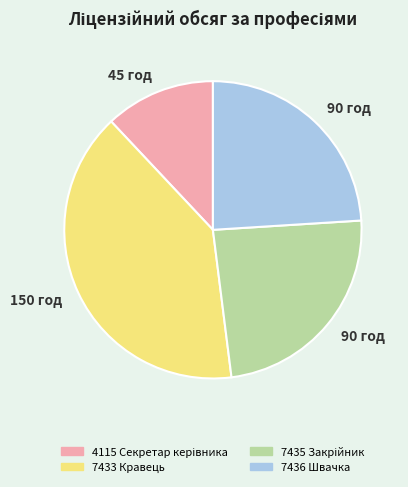

True or false: 7436 Швачка accounts for 24% of the total.

True